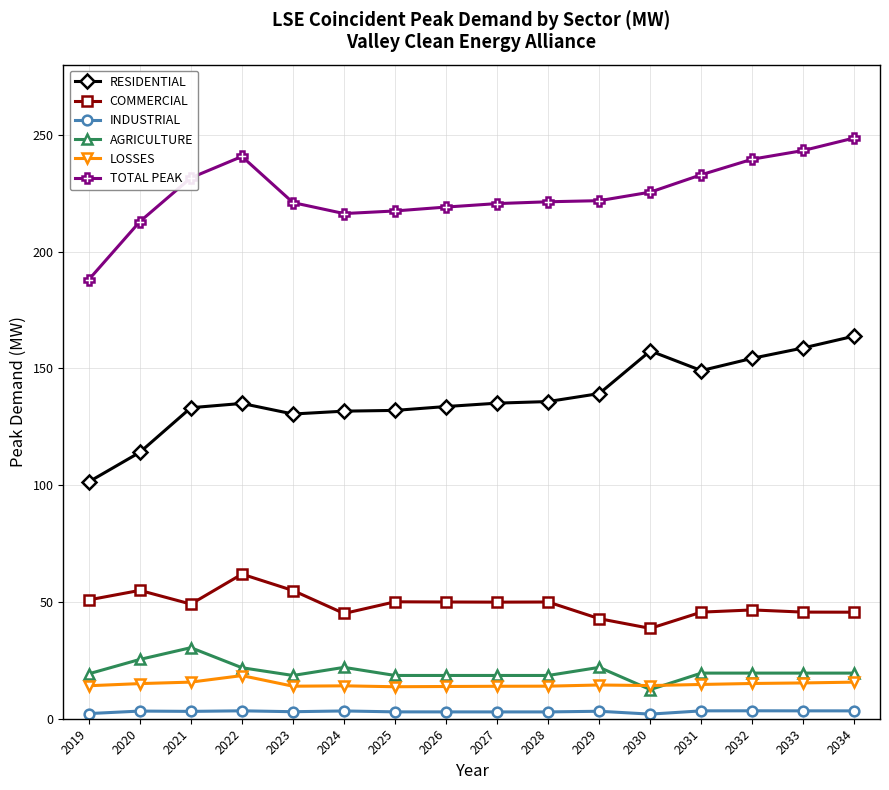

What is the sum of the INDUSTRIAL values at 2023 and 2030?

5.0